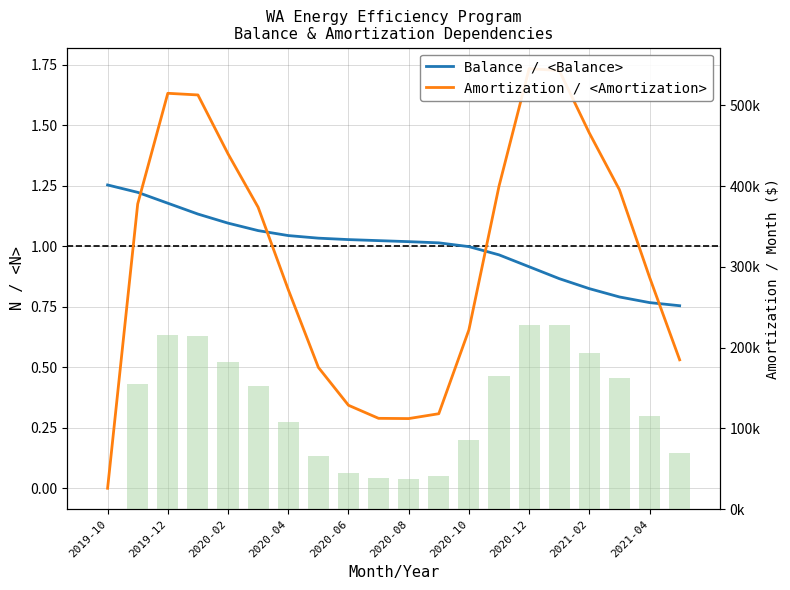

What is the difference between the Balance / <Balance> values at 19 and 11?

0.3